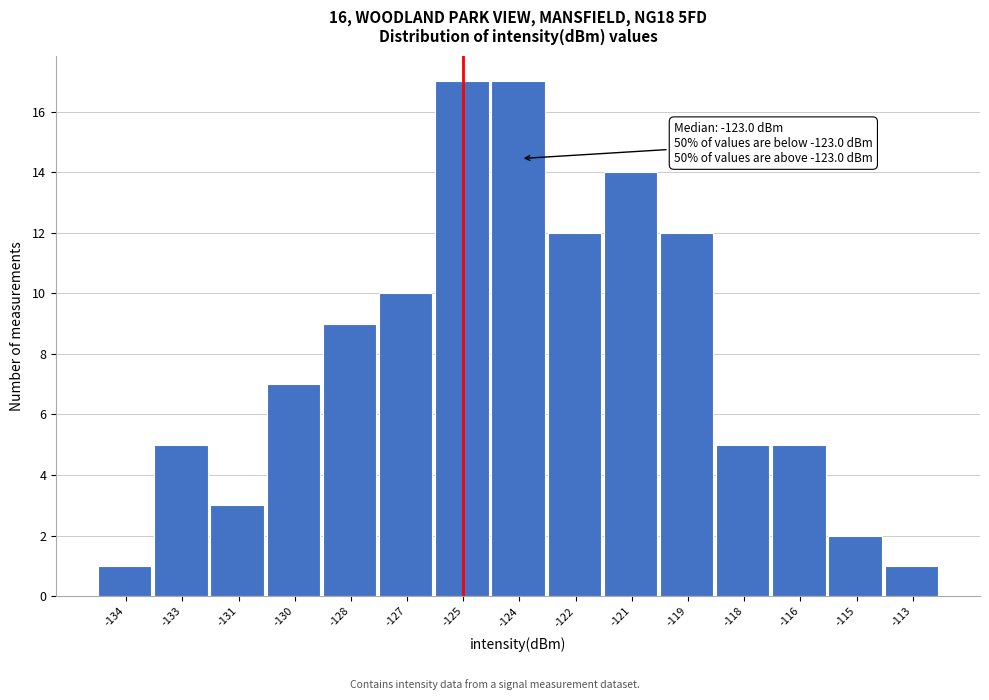

Reading left to right, list all the values displayed in this chart.

1	5	3	7	9	10	17	17	12	14	12	5	5	2	1